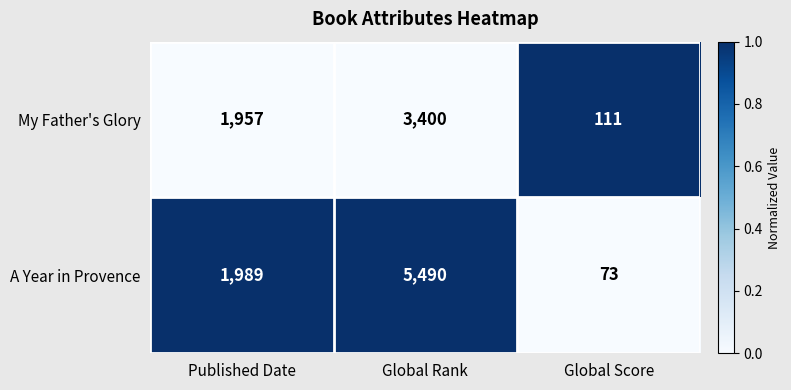

What is the approximate value of My Father's Glory at Global Score, to the nearest 100?

100